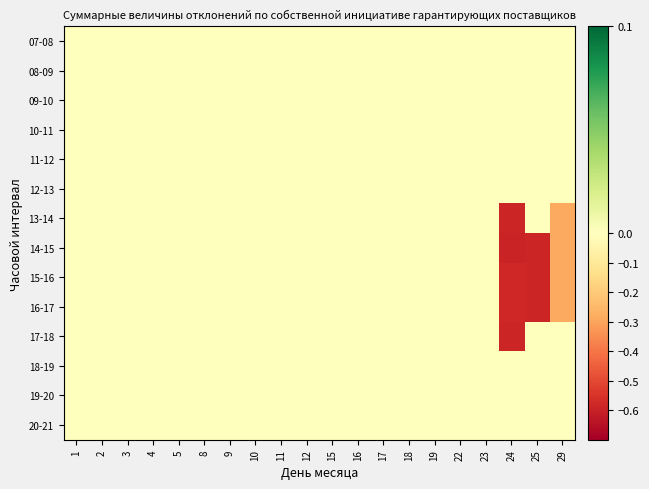

Which series changed the most between 11 and 23?

07-08